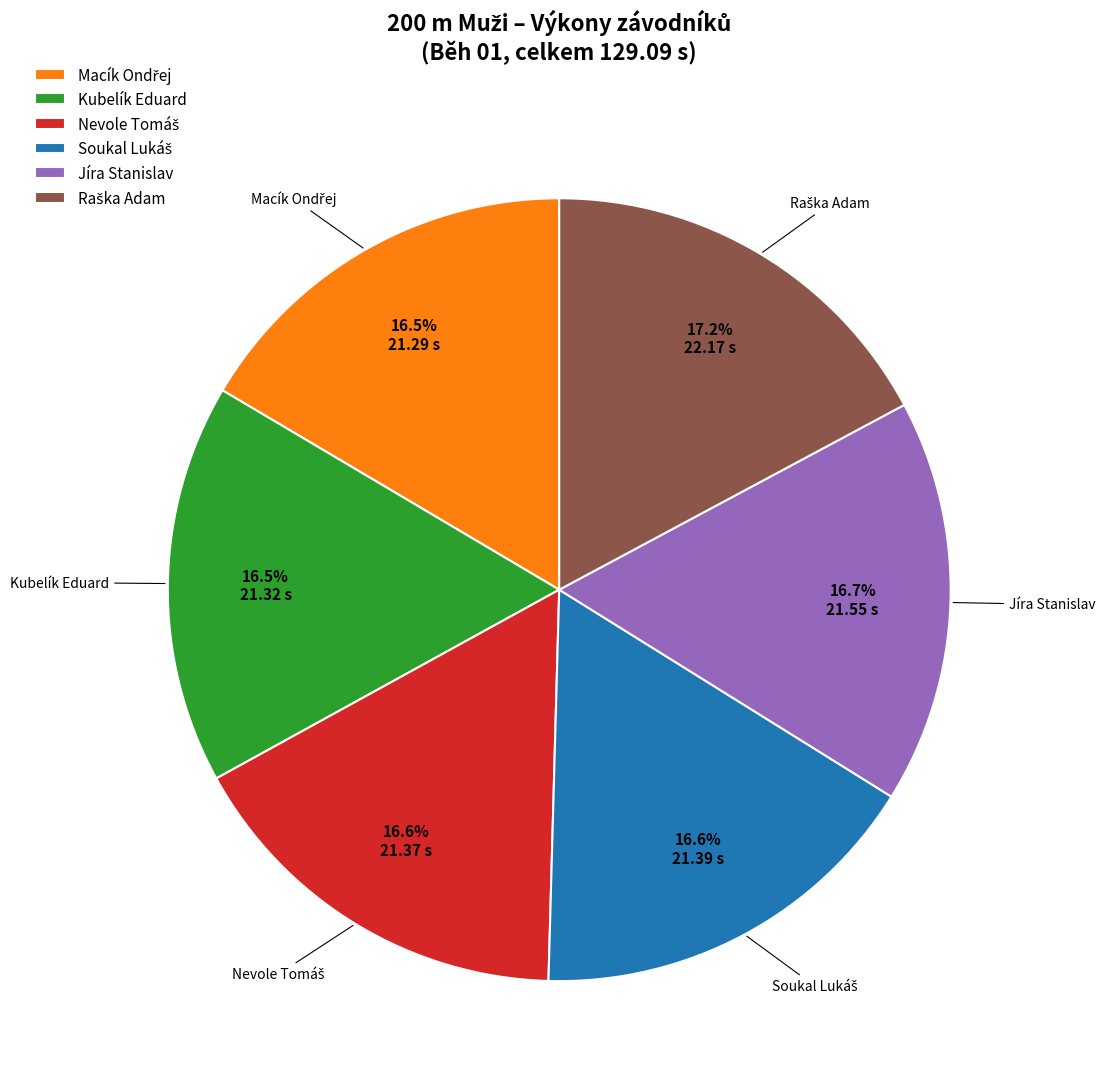

What percentage is NOT represented by Jíra Stanislav?

83.3%